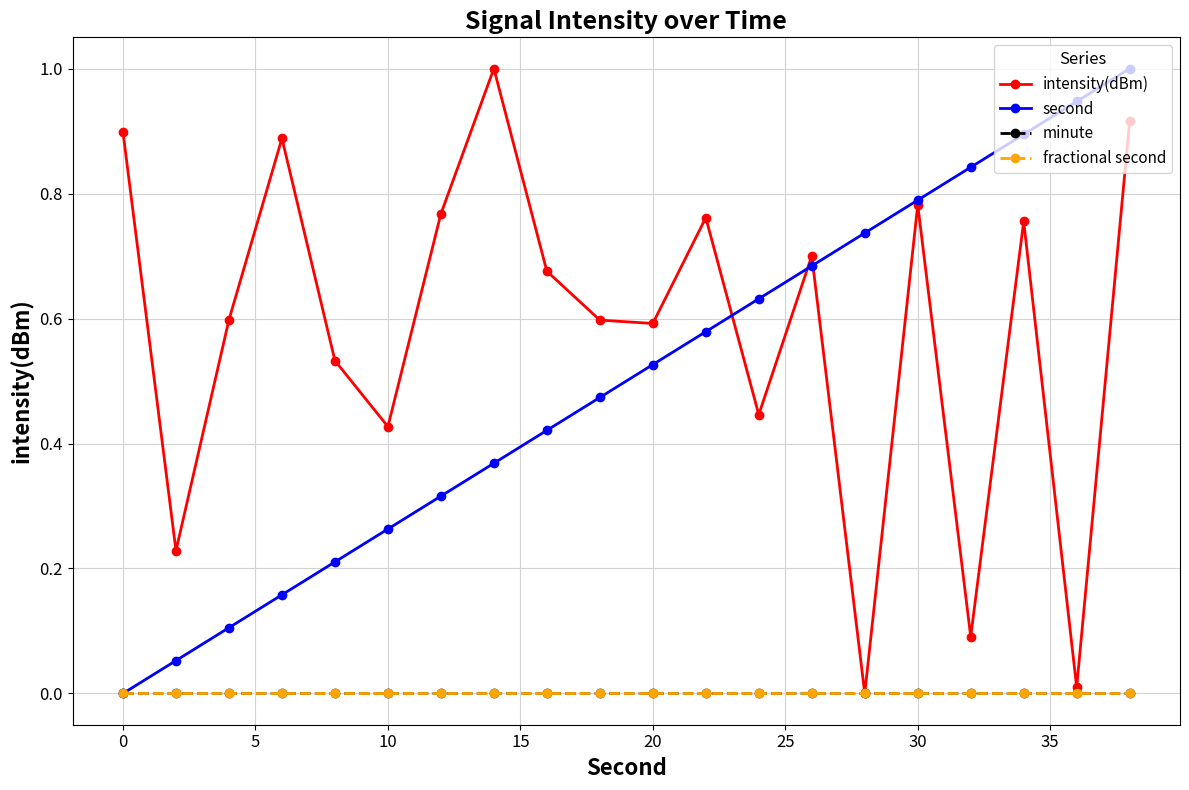

True or false: intensity(dBm) and minute cross at least once.

False